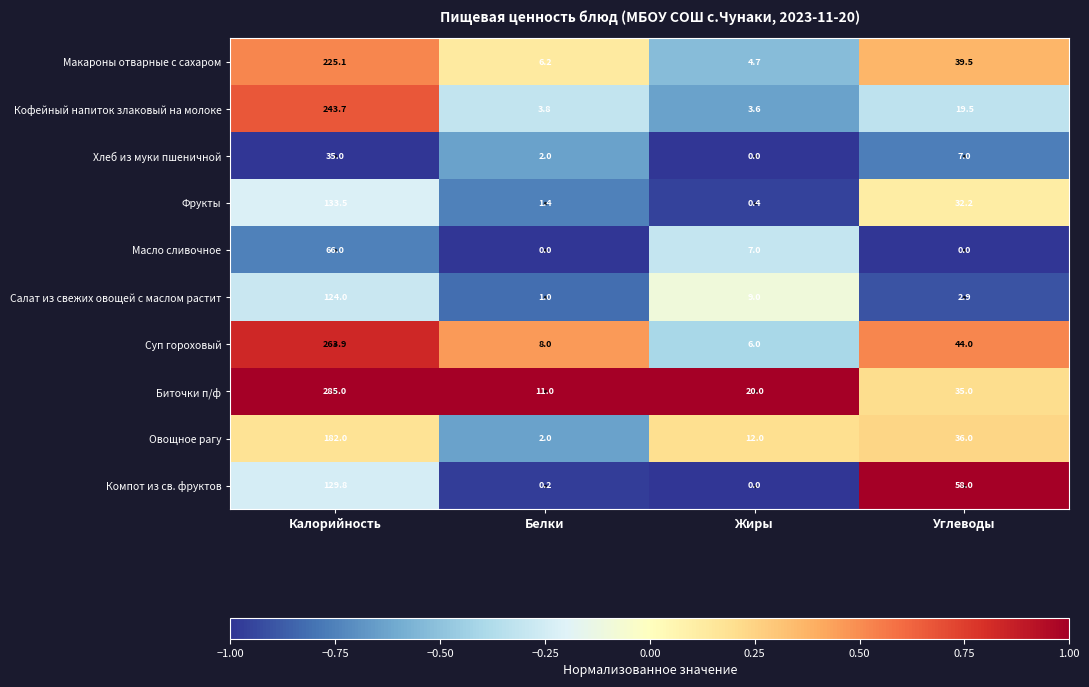

Where does the Хлеб из муки пшеничной series first go above 7?

Калорийность